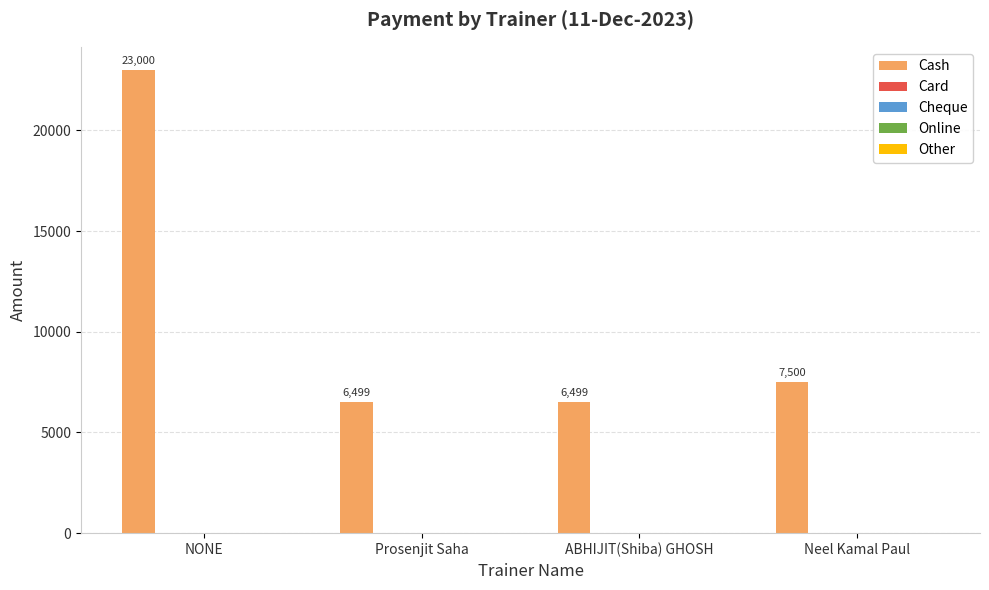

What is the value of the 1st bar from the left?

23000